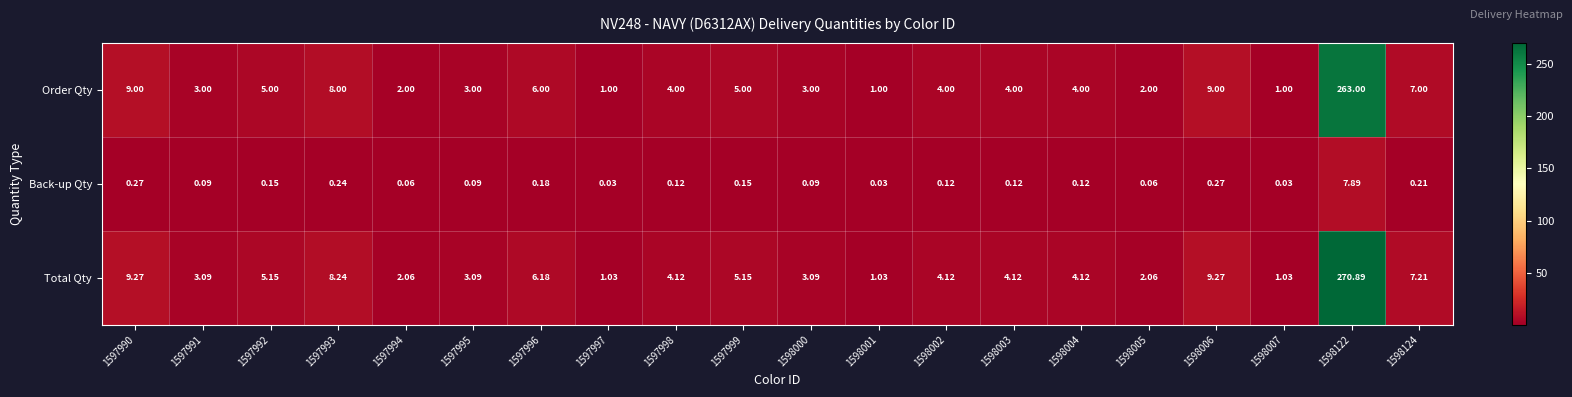

Which series has the largest total across all categories?

Total Qty